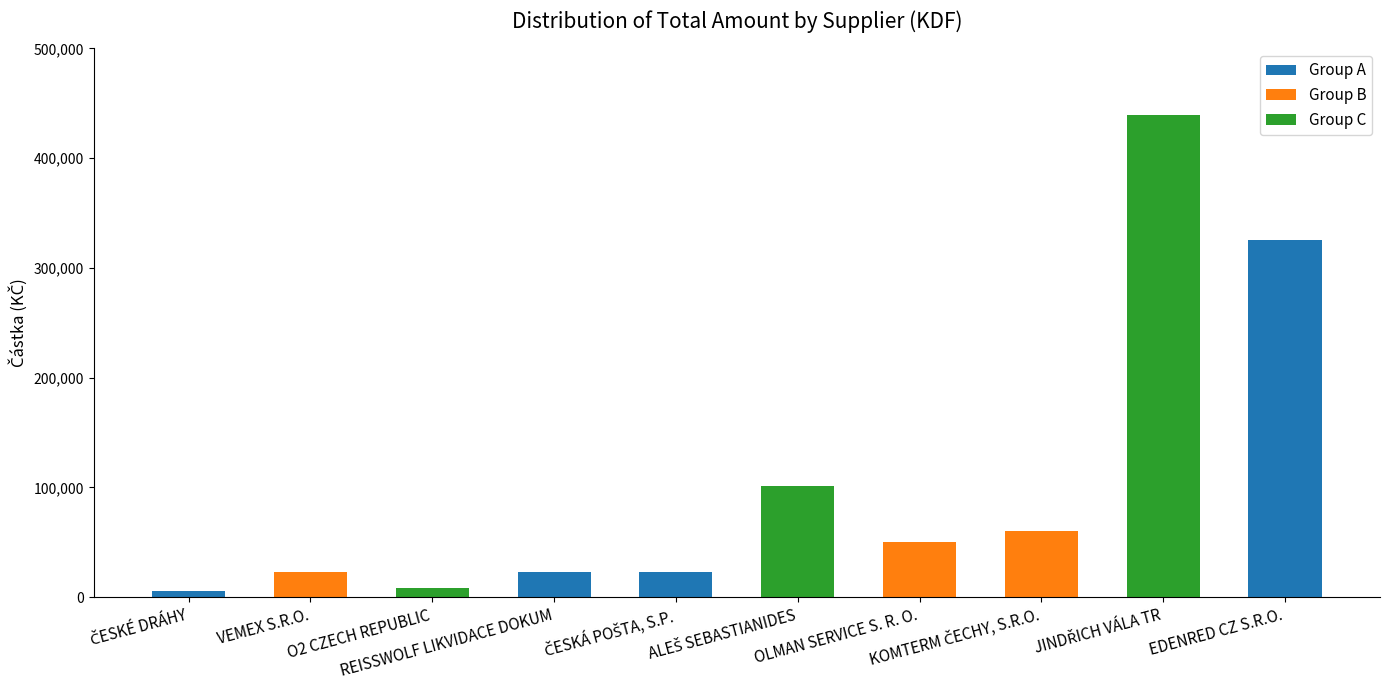

True or false: the data shows 41378.9 at REISSWOLF LIKVIDACE DOKUM.

False